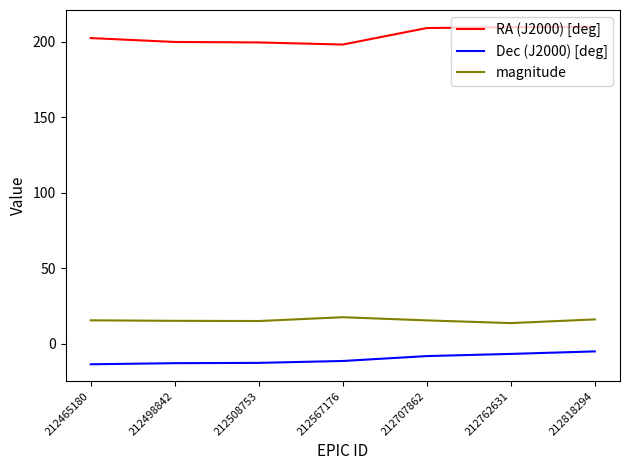

The value of RA (J2000) [deg] at 212818294 is 209.7. True or false?

True